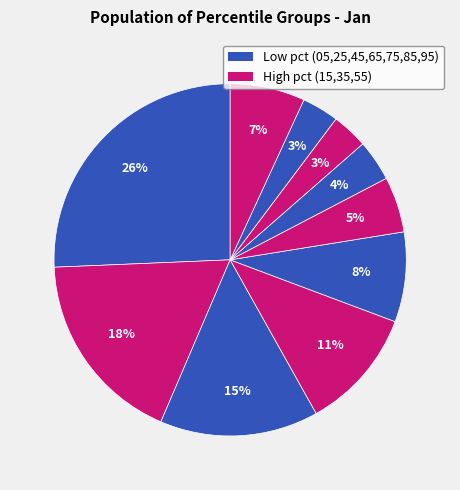

Count the number of slices in the pie.

10